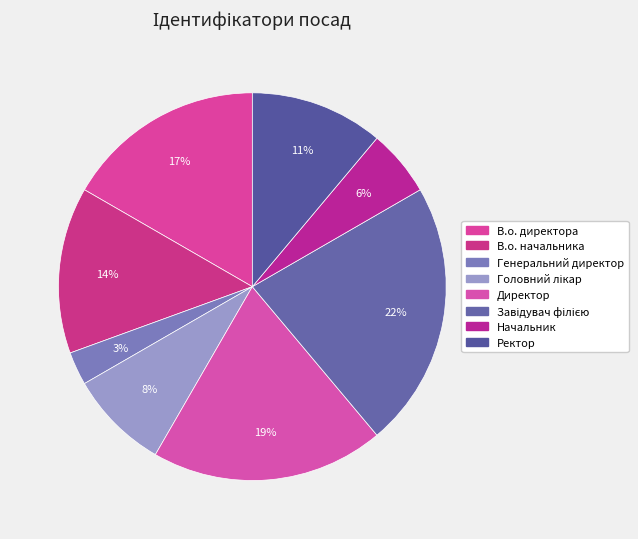

To the nearest percent, what is the combined percentage of Ректор and Генеральний директор?

14%